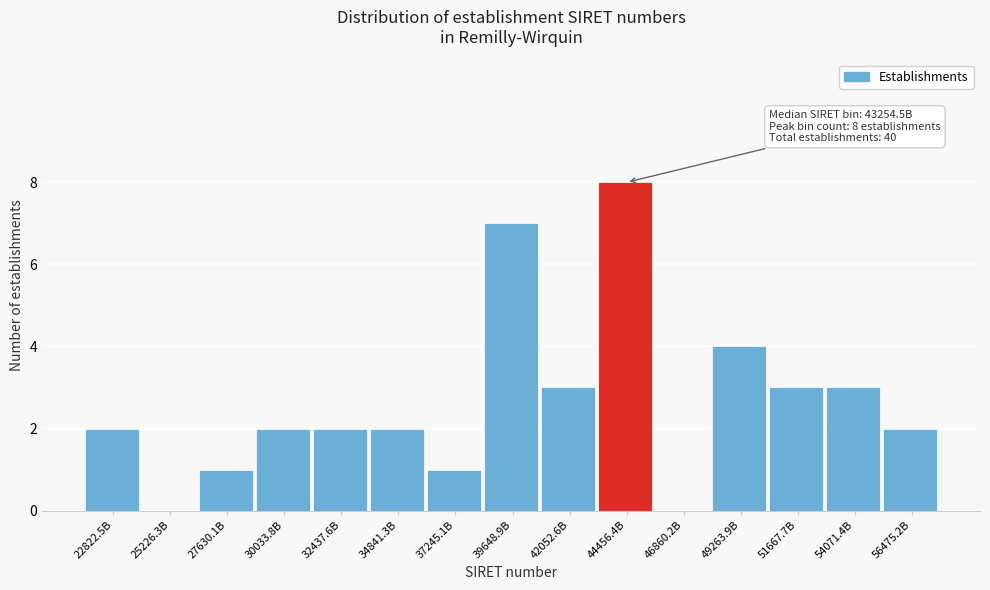

Reading left to right, extract all data points from this chart.

22822.5B=2	25226.3B=0	27630.1B=1	30033.8B=2	32437.6B=2	34841.3B=2	37245.1B=1	39648.9B=7	42052.6B=3	44456.4B=8	46860.2B=0	49263.9B=4	51667.7B=3	54071.4B=3	56475.2B=2